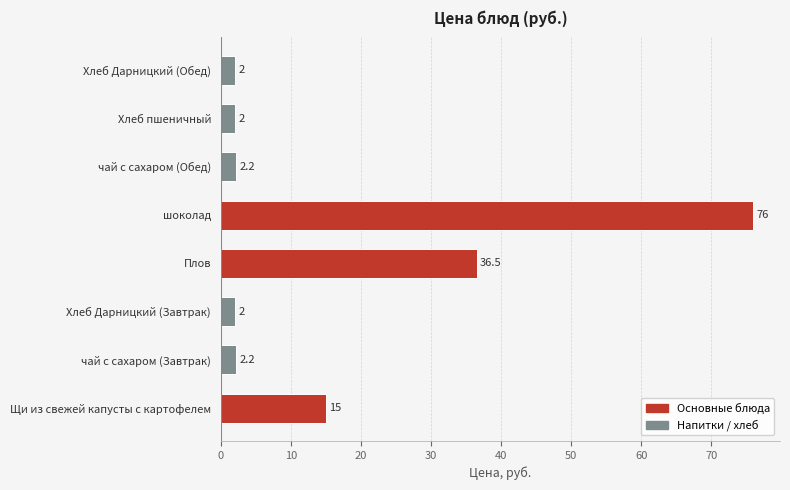

True or false: the data shows 16.3 at Плов.

False